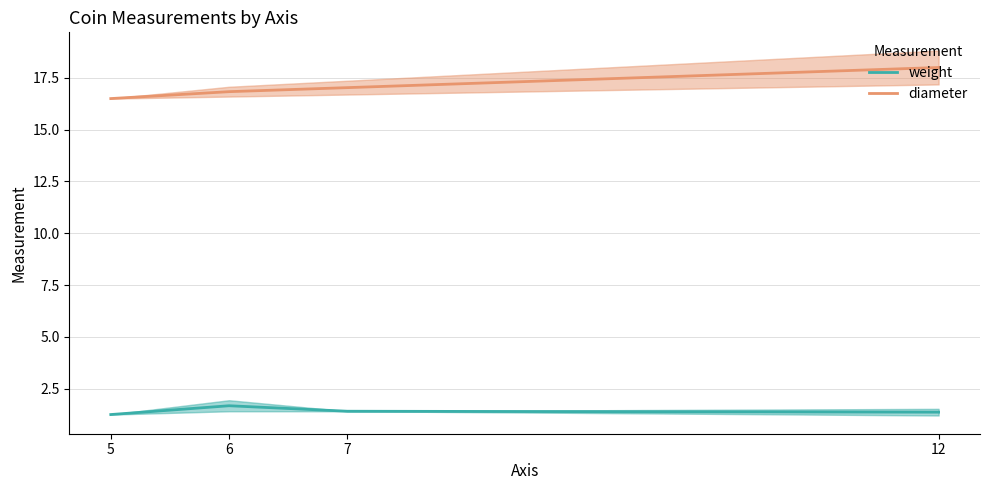

True or false: weight has more than 0 interior local peaks.

True